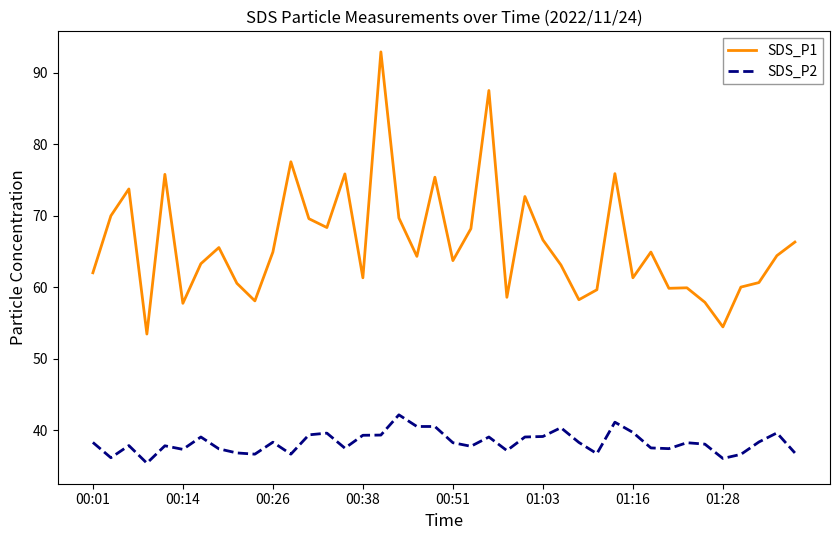

Rank the series by their maximum value, from lowest to highest.

SDS_P2, SDS_P1